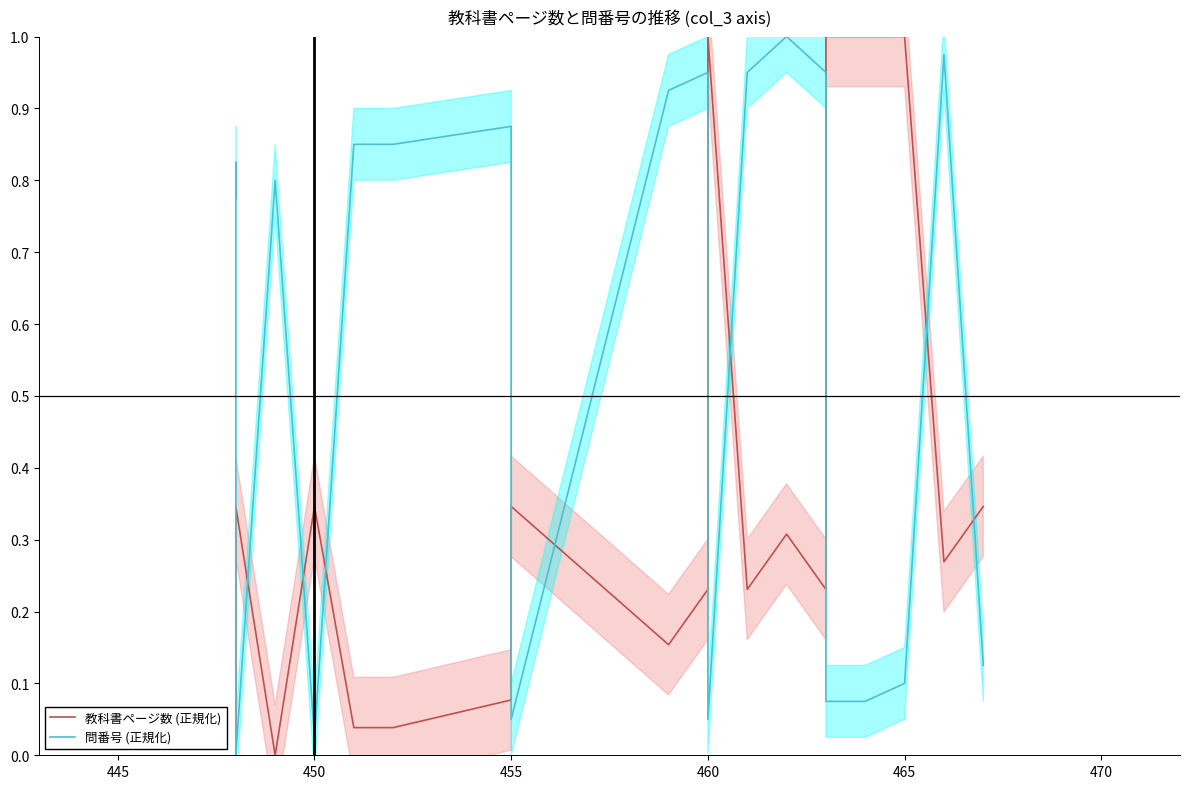

Is the value of 教科書ページ数 (正規化) at 460 greater than the value of 問番号 (正規化) at 455?

No